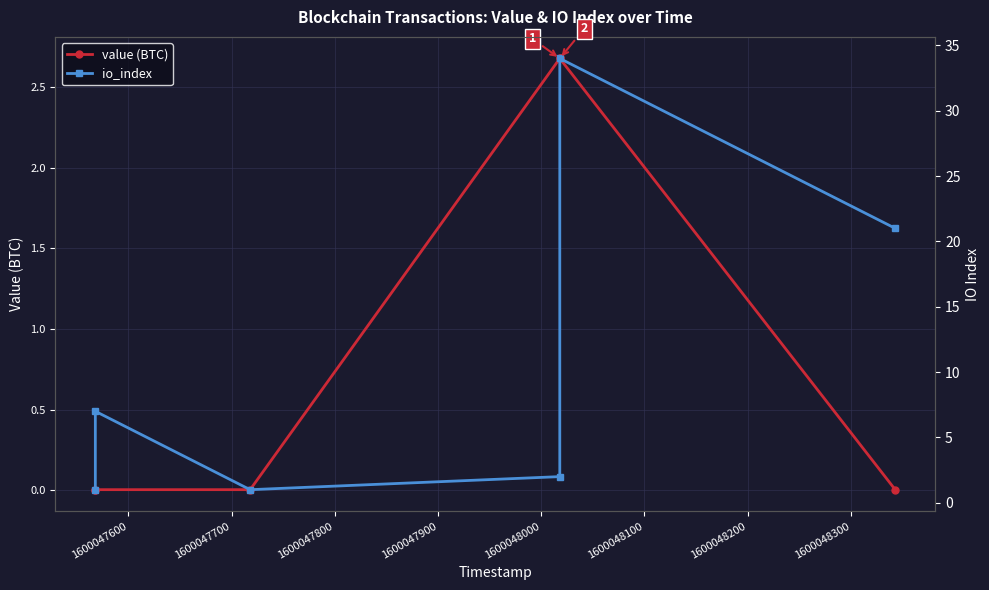

Is it true that value (BTC) equals 0.0 at 1600047600?

False